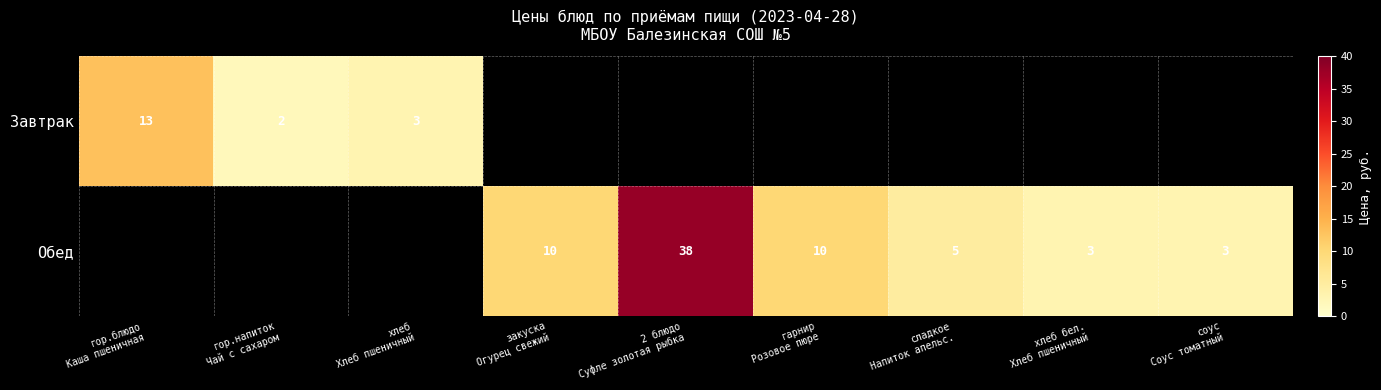

What is the maximum value for Завтрак?

13.0